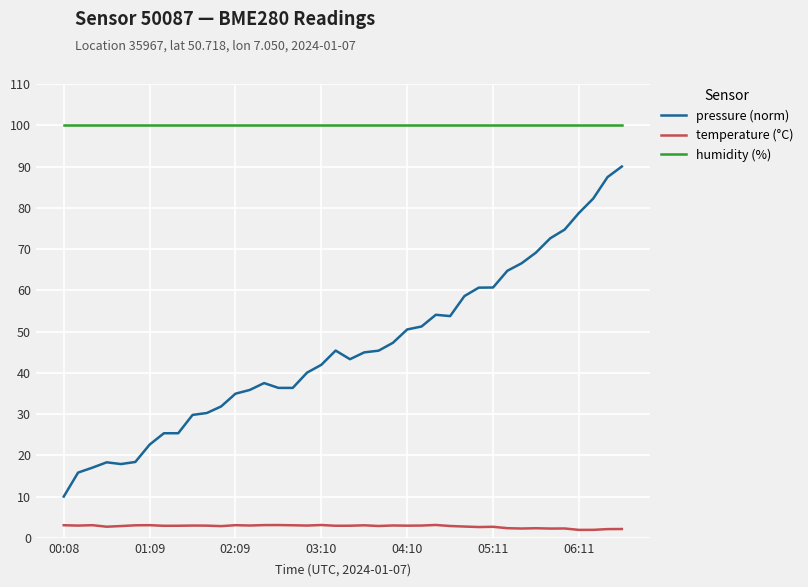

Count the number of categories in the chart.

40